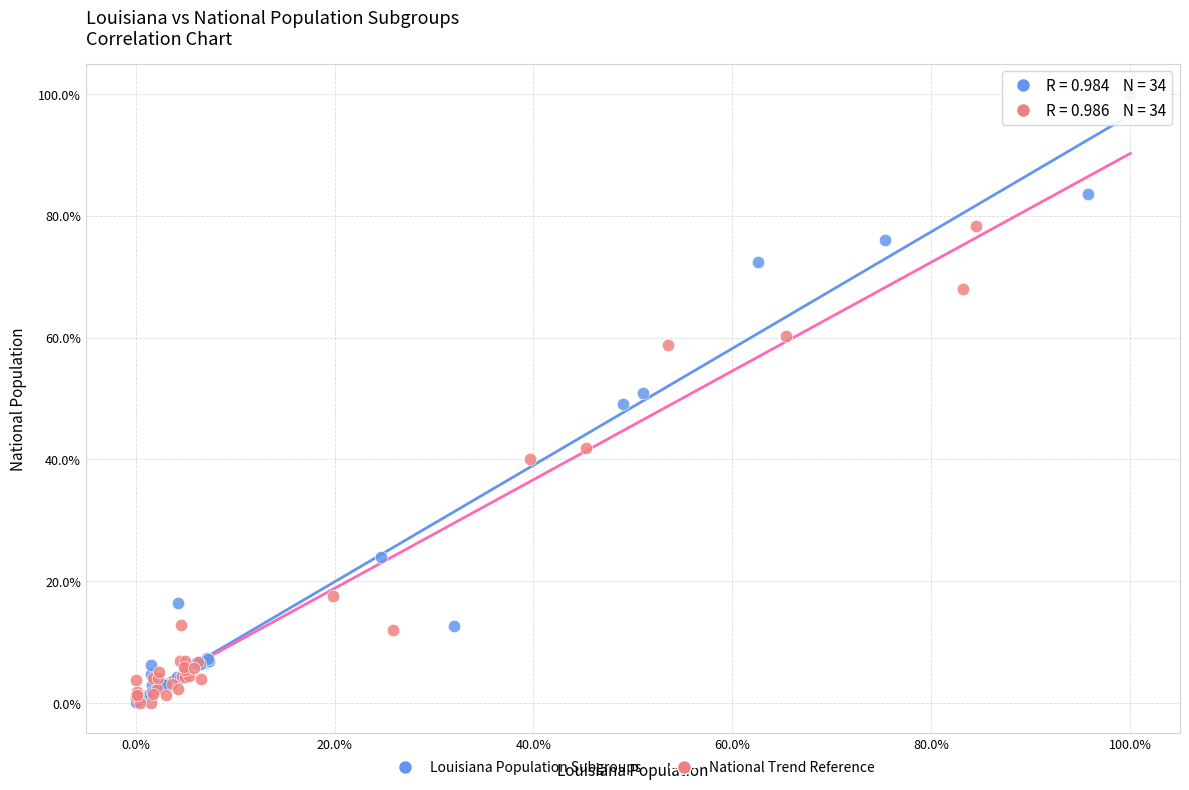

Which series contains the highest Y value?

Louisiana Population Subgroups